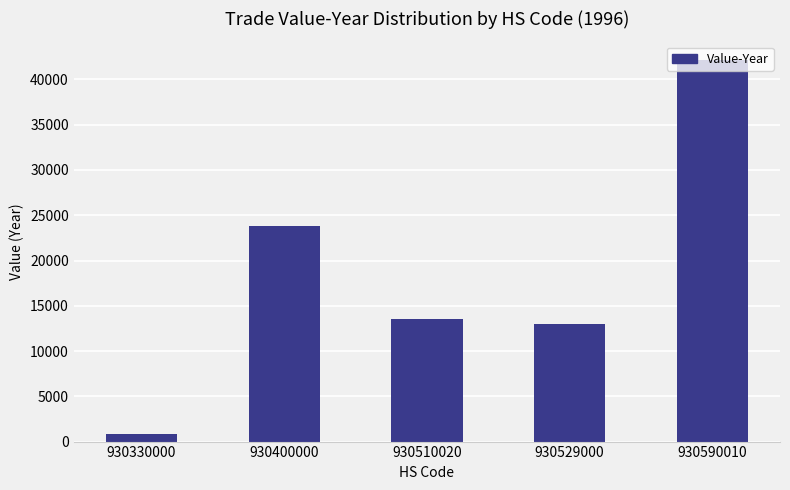

How many data points does each series have?

5